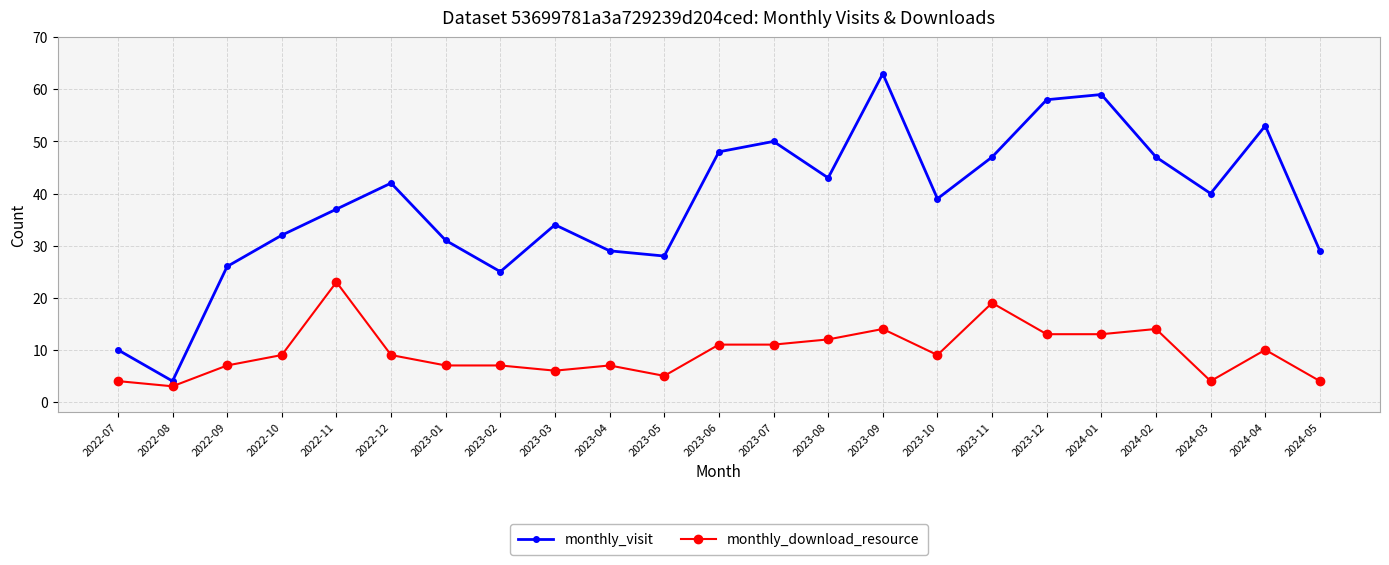

Reading left to right, transcribe all the data shown in this chart.

monthly_visit: 10	4	26	32	37	42	31	25	34	29	28	48	50	43	63	39	47	58	59	47	40	53	29
monthly_download_resource: 4	3	7	9	23	9	7	7	6	7	5	11	11	12	14	9	19	13	13	14	4	10	4